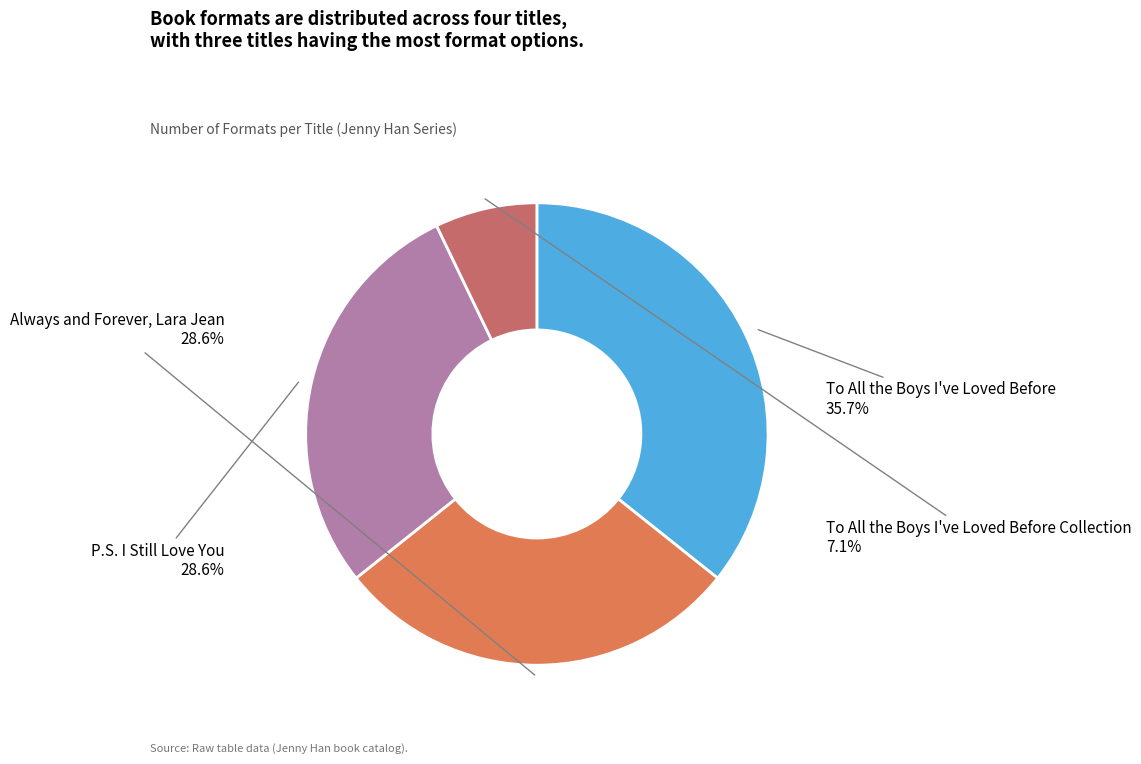

To the nearest percent, what portion does To All the Boys I've Loved Before Collection represent?

7%